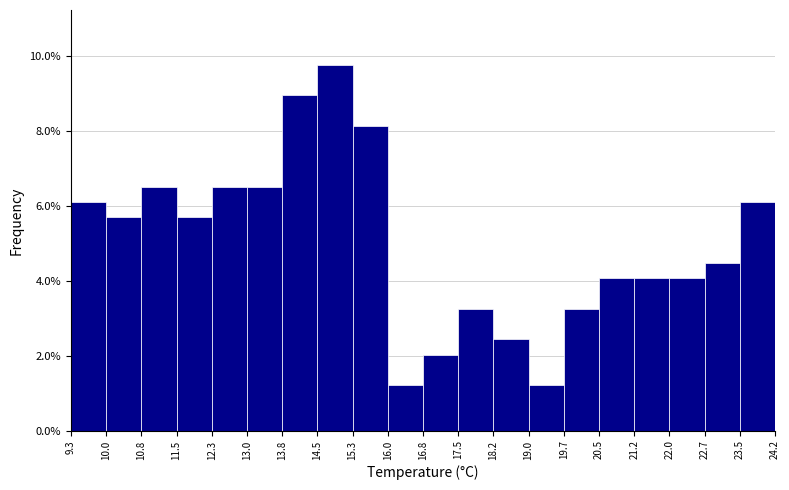

Reading left to right, transcribe this chart: for each bar, give the range it covers on the x-axis and its height. The values are not printed on the chart, so give them approximately, as read against the axis.

9.3 to 10.0: 6.0
10.0 to 10.8: 5.6
10.8 to 11.5: 6.6
11.5 to 12.3: 5.6
12.3 to 13.0: 6.6
13.0 to 13.8: 6.6
13.8 to 14.5: 9.0
14.5 to 15.3: 9.8
15.3 to 16.0: 8.2
16.0 to 16.8: 1.2
16.8 to 17.5: 2.0
17.5 to 18.2: 3.2
18.2 to 19.0: 2.4
19.0 to 19.7: 1.2
19.7 to 20.5: 3.2
20.5 to 21.2: 4.0
21.2 to 22.0: 4.0
22.0 to 22.7: 4.0
22.7 to 23.5: 4.4
23.5 to 24.2: 6.0